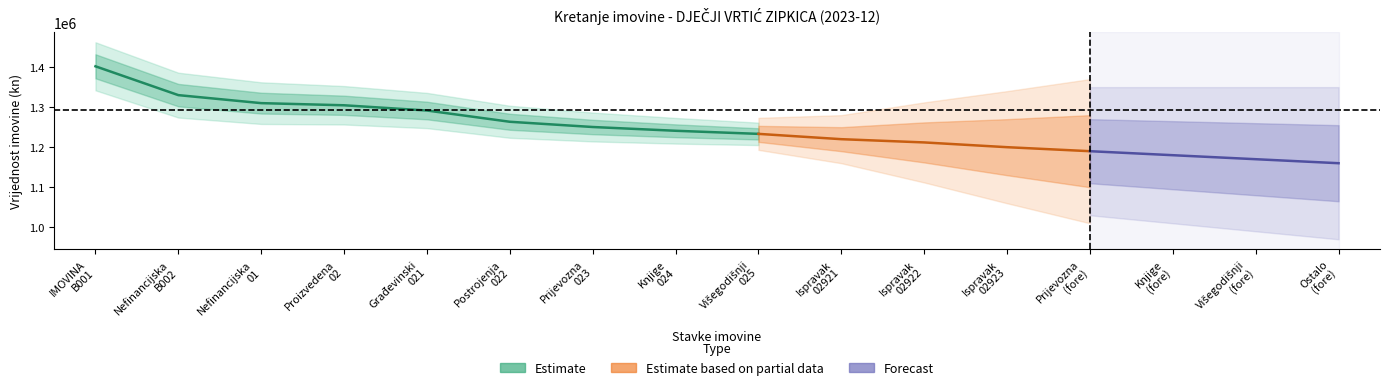

The value of Stanje 1. siječnja at Građevinski 021 is 723120.1. True or false?

False